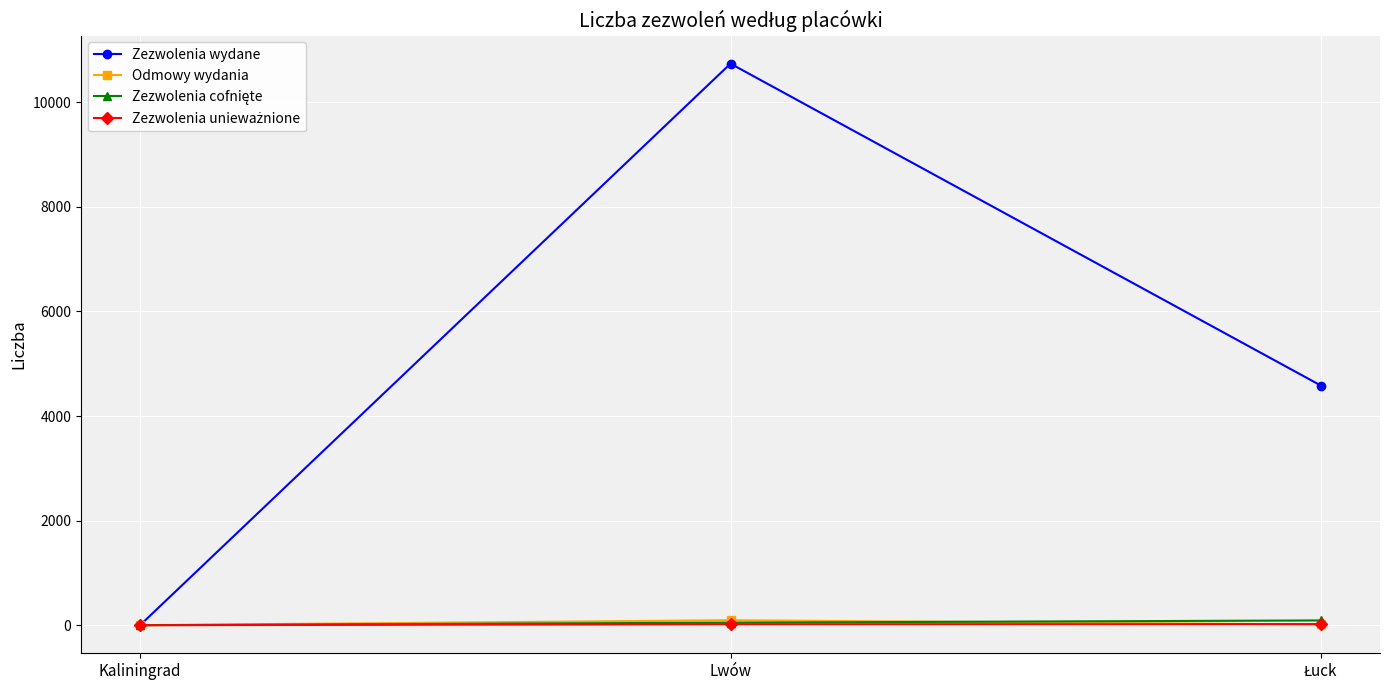

Which series has the largest total across all categories?

Zezwolenia wydane